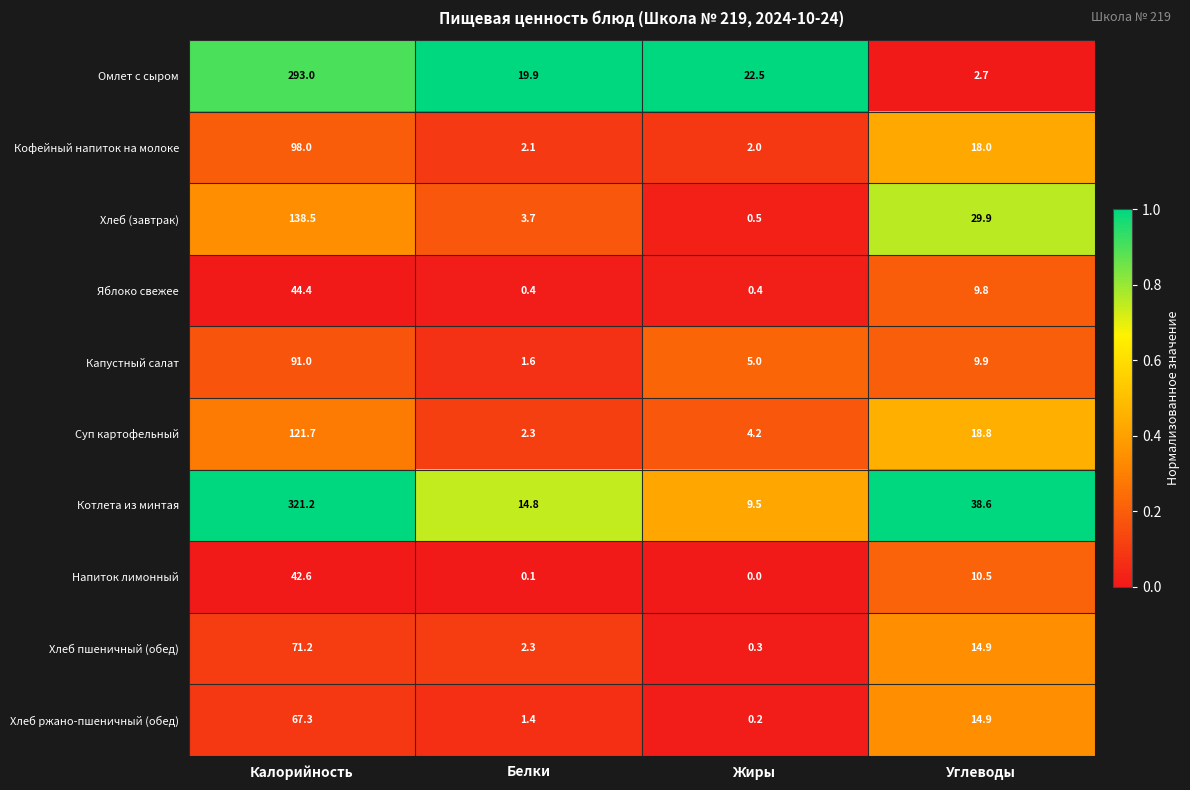

The Хлеб ржано-пшеничный (обед) series shows 0.2 at Жиры. True or false?

True